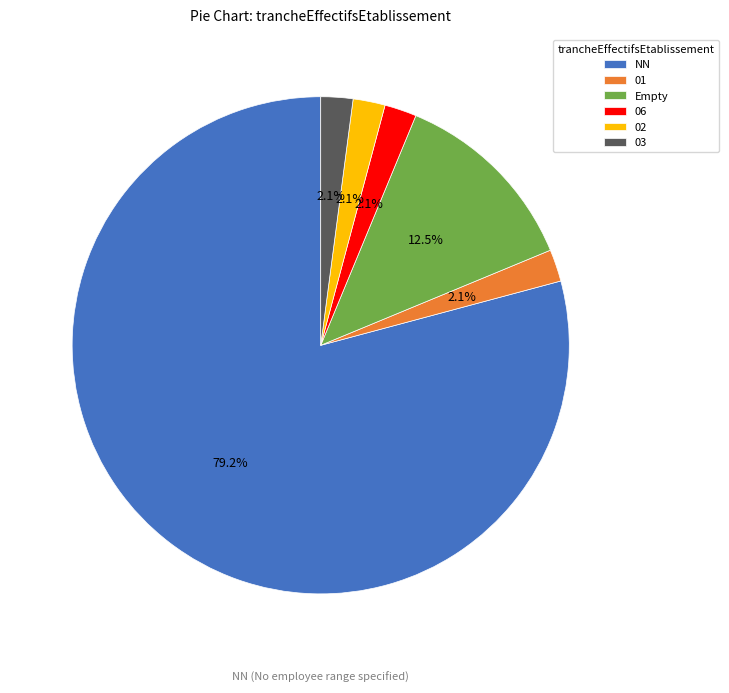

To the nearest percent, what is the difference between the largest and smallest slice percentages?

77%